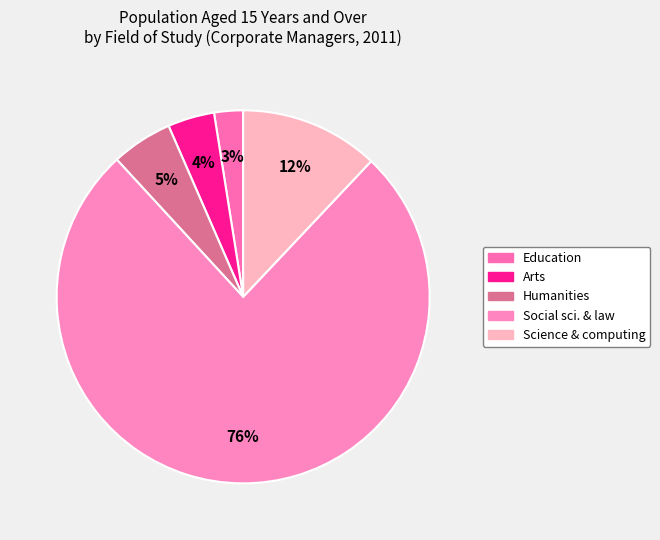

Count the number of slices in the pie.

5